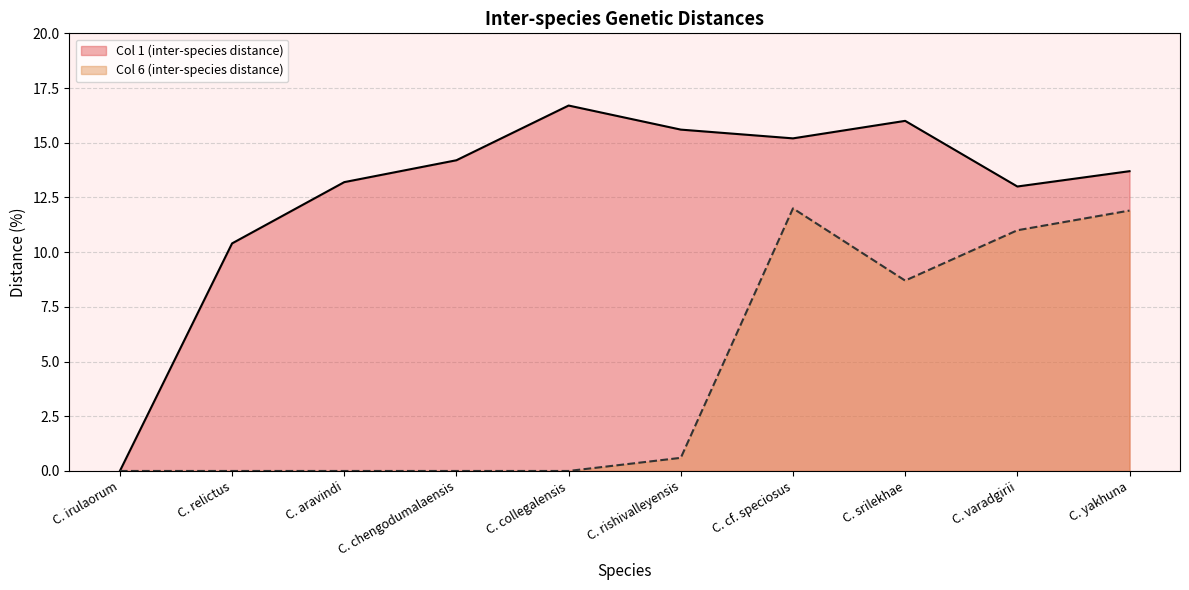

Reading left to right, extract all data points from this chart.

Col 1 (inter-species distance): C. irulaorum=0.0	C. relictus=10.4	C. aravindi=13.2	C. chengodumalaensis=14.2	C. collegalensis=16.7	C. rishivalleyensis=15.6	C. cf. speciosus=15.2	C. srilekhae=16.0	C. varadgirii=13.0	C. yakhuna=13.7
Col 6 (inter-species distance): C. irulaorum=0.0	C. relictus=0.0	C. aravindi=0.0	C. chengodumalaensis=0.0	C. collegalensis=0.0	C. rishivalleyensis=0.6	C. cf. speciosus=12.0	C. srilekhae=8.7	C. varadgirii=11.0	C. yakhuna=11.9